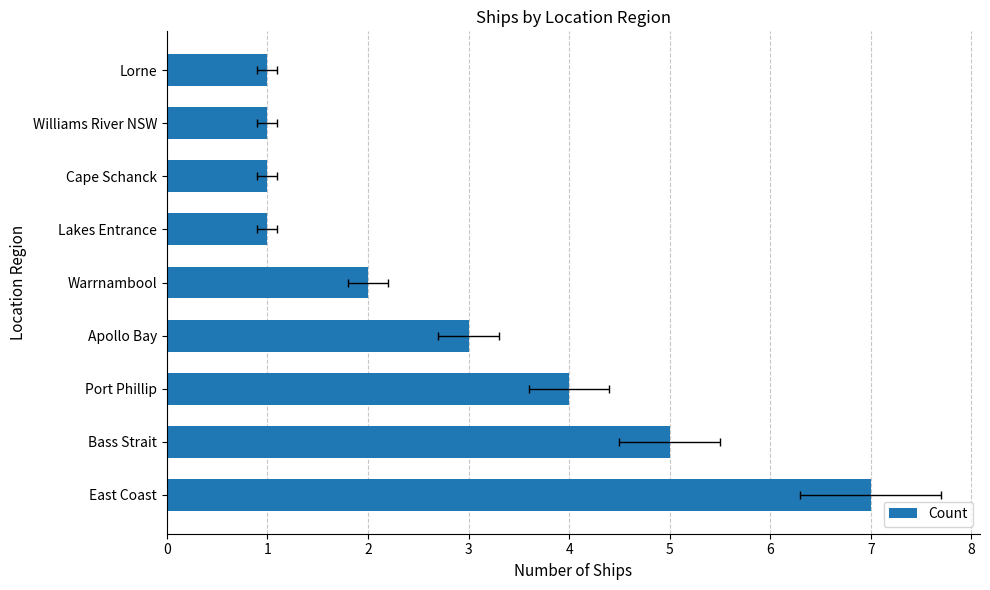

The chart shows a value of 3 at Warrnambool. True or false?

False